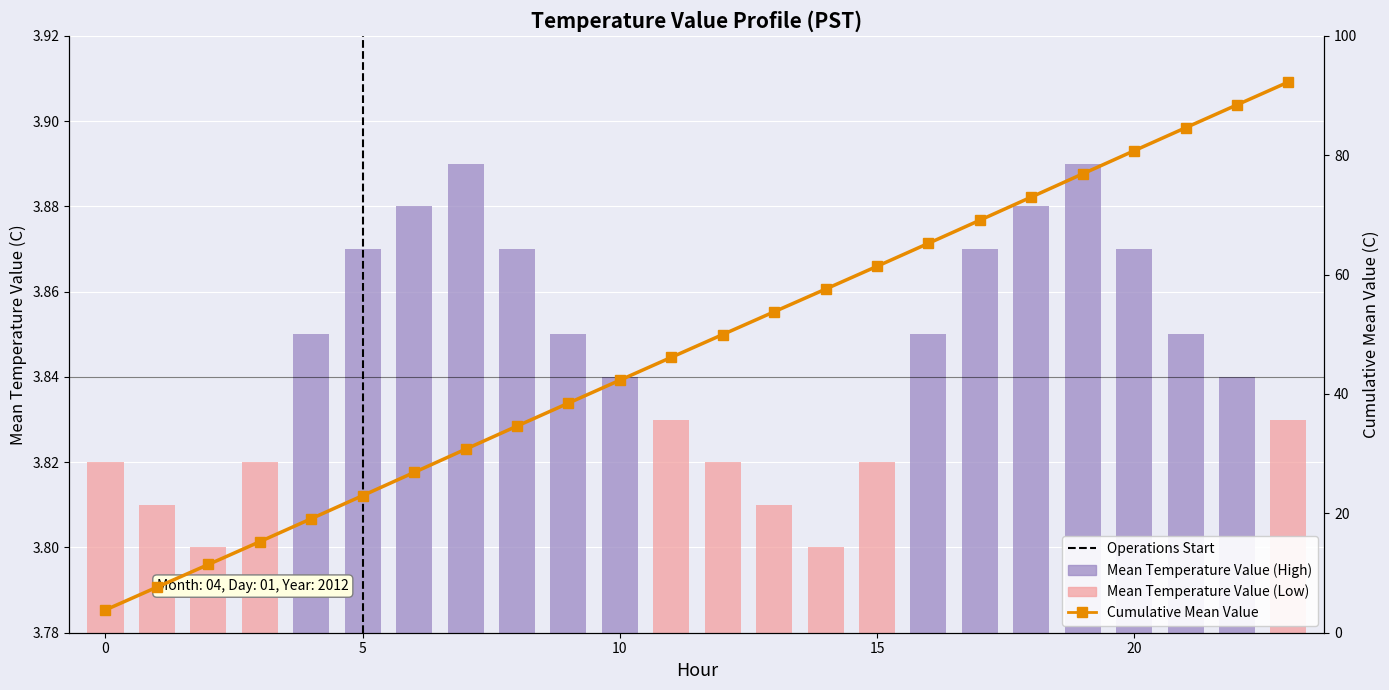

What is the average value of the Cumulative Mean Value series?

48.0